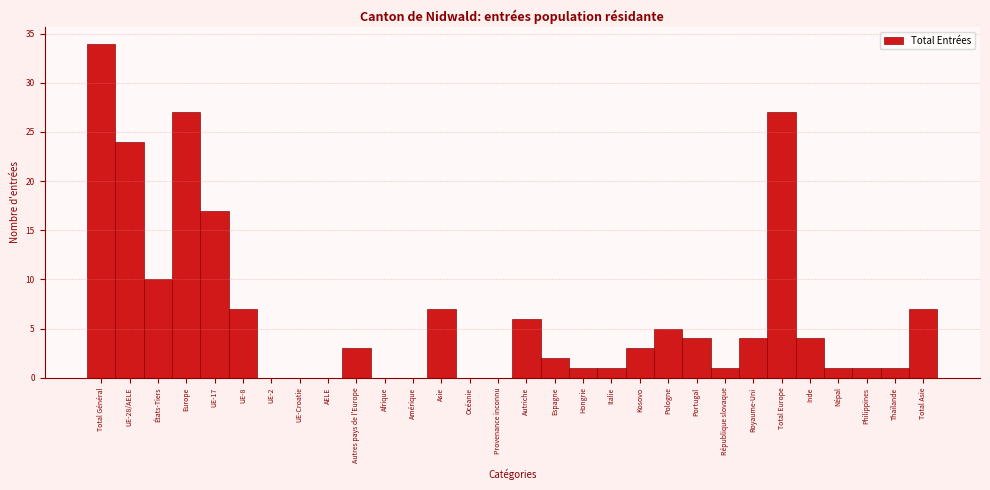

Reading left to right, transcribe all the data shown in this chart.

Total Général=34	UE-28/AELE=24	États-Tiers=10	Europe=27	UE-17=17	UE-8=7	UE-2=0	UE-Croatie=0	AELE=0	Autres pays de l'Europe=3	Afrique=0	Amérique=0	Asie=7	Océanie=0	Provenance inconnu=0	Autriche=6	Espagne=2	Hongrie=1	Italie=1	Kosovo=3	Pologne=5	Portugal=4	République slovaque=1	Royaume-Uni=4	Total Europe=27	Inde=4	Népal=1	Philippines=1	Thaïlande=1	Total Asie=7